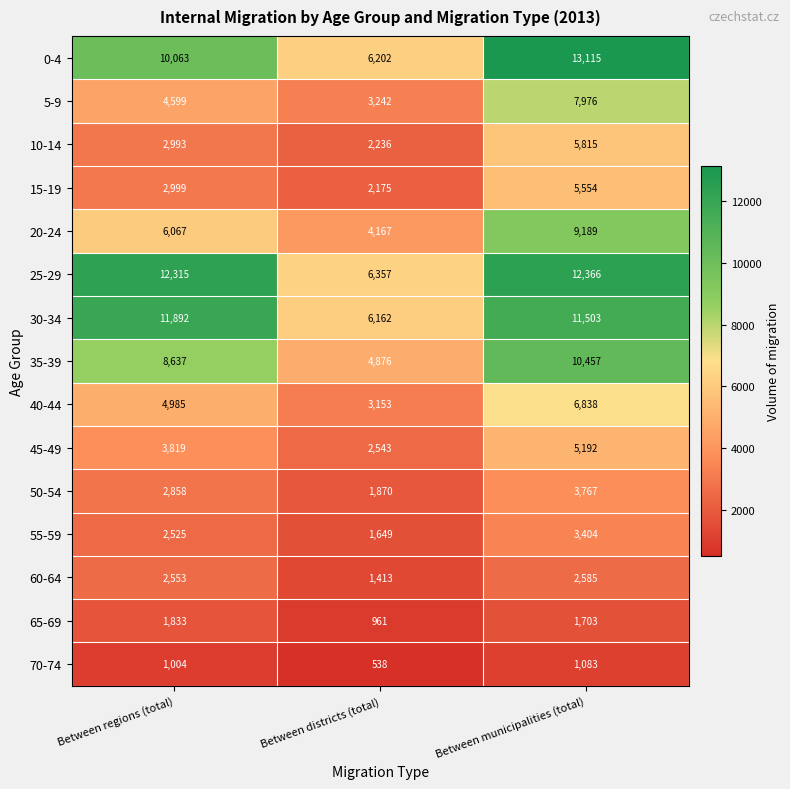

What is the total value across all series at Between districts (total)?

47544